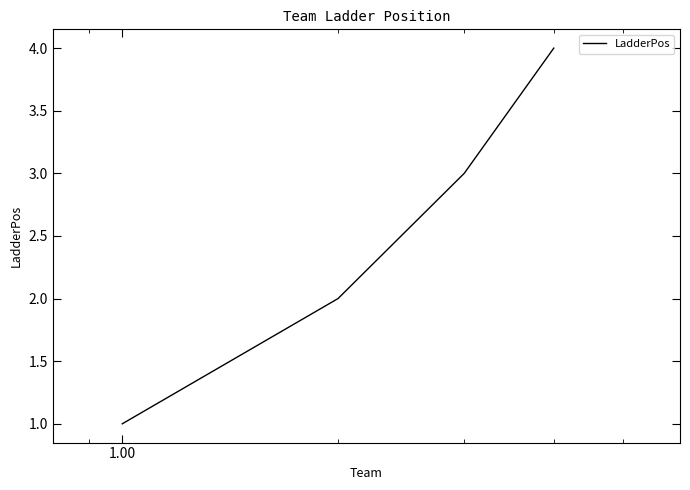

Count the values in the range 2 to 4.

3